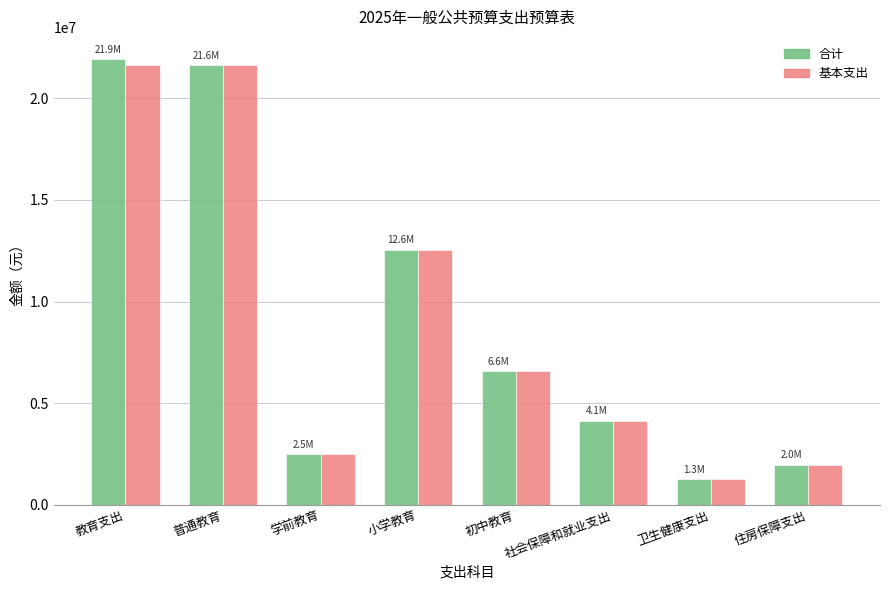

What is the greatest value displayed?

21920969.1